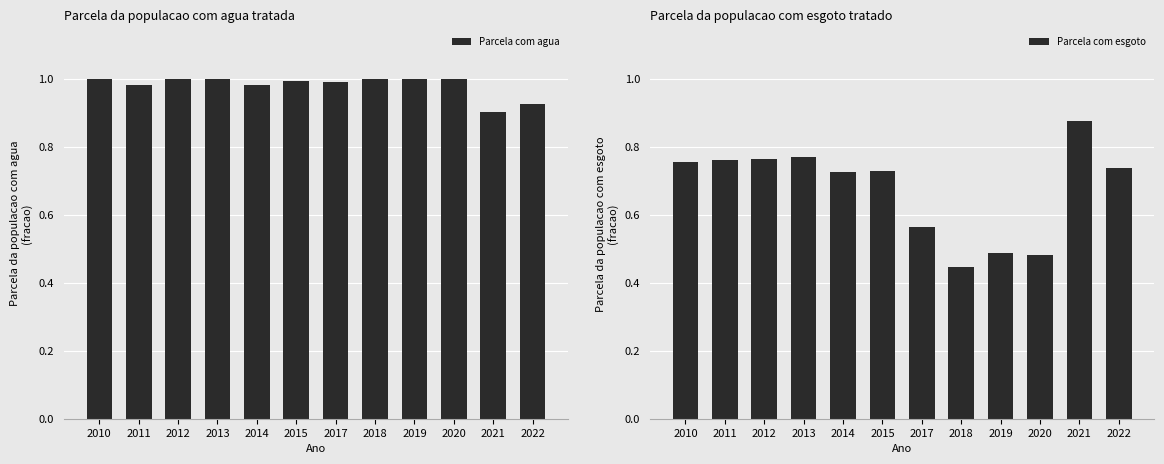

What is the maximum value shown in the chart?

1.0